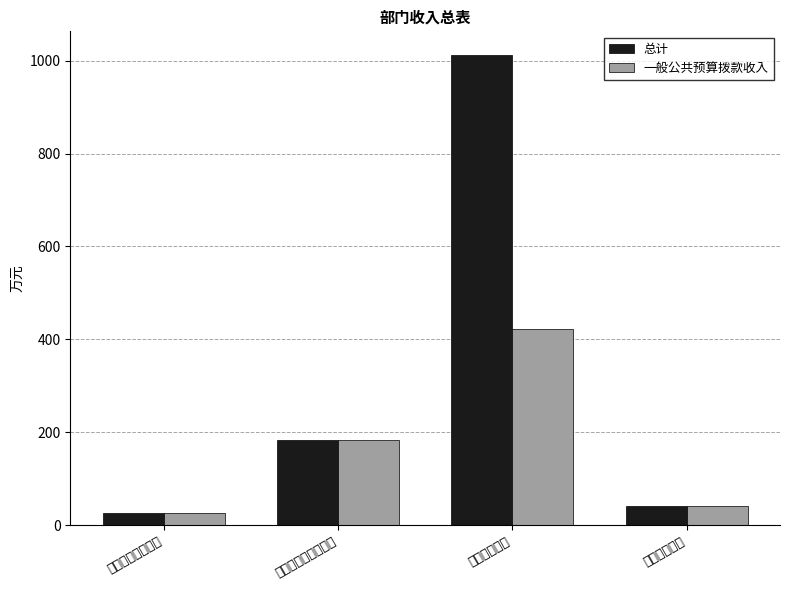

What is the label of the 2nd bar from the left?

社会保障和就业支出